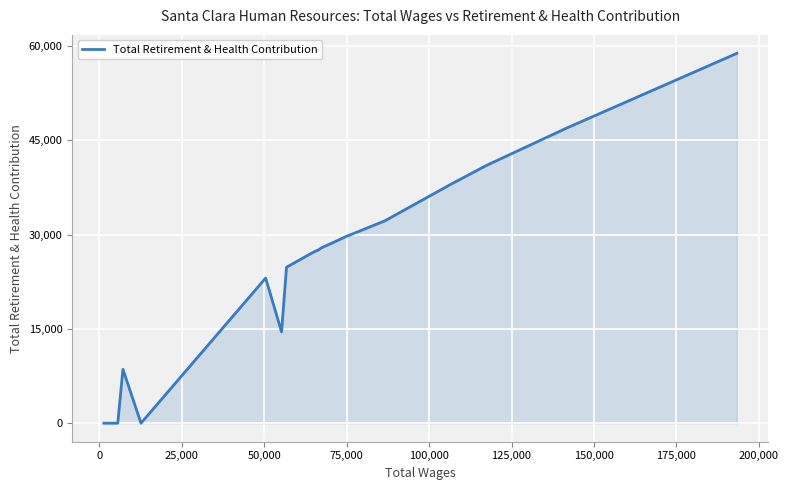

How many distinct data groups are displayed?

1